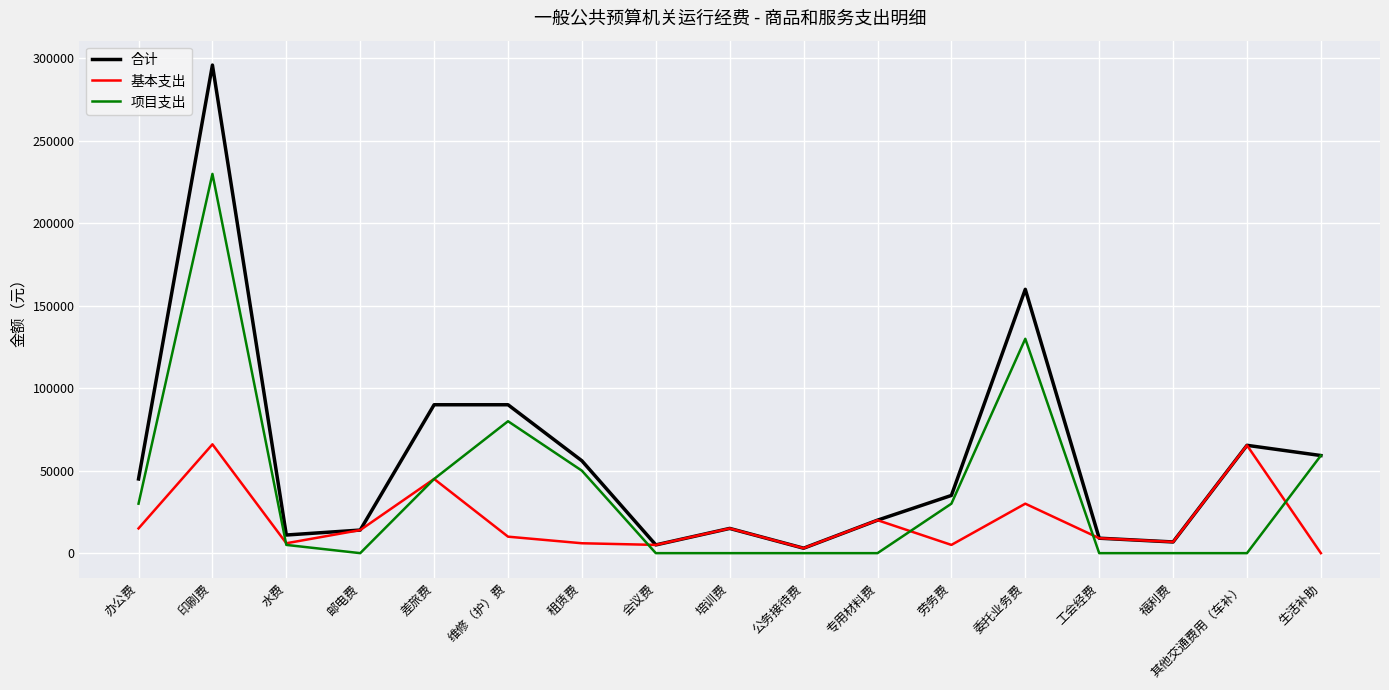

The 基本支出 series shows 0.0 at 生活补助. True or false?

True